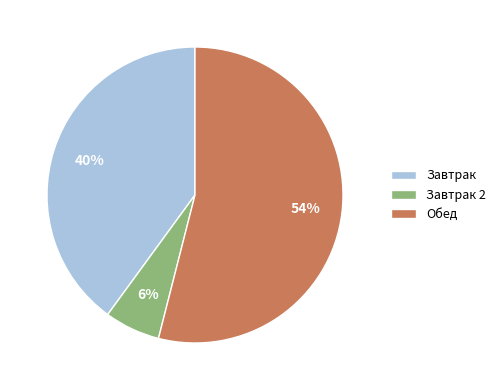

Rank the categories by value from lowest to highest.

Завтрак 2, Завтрак, Обед